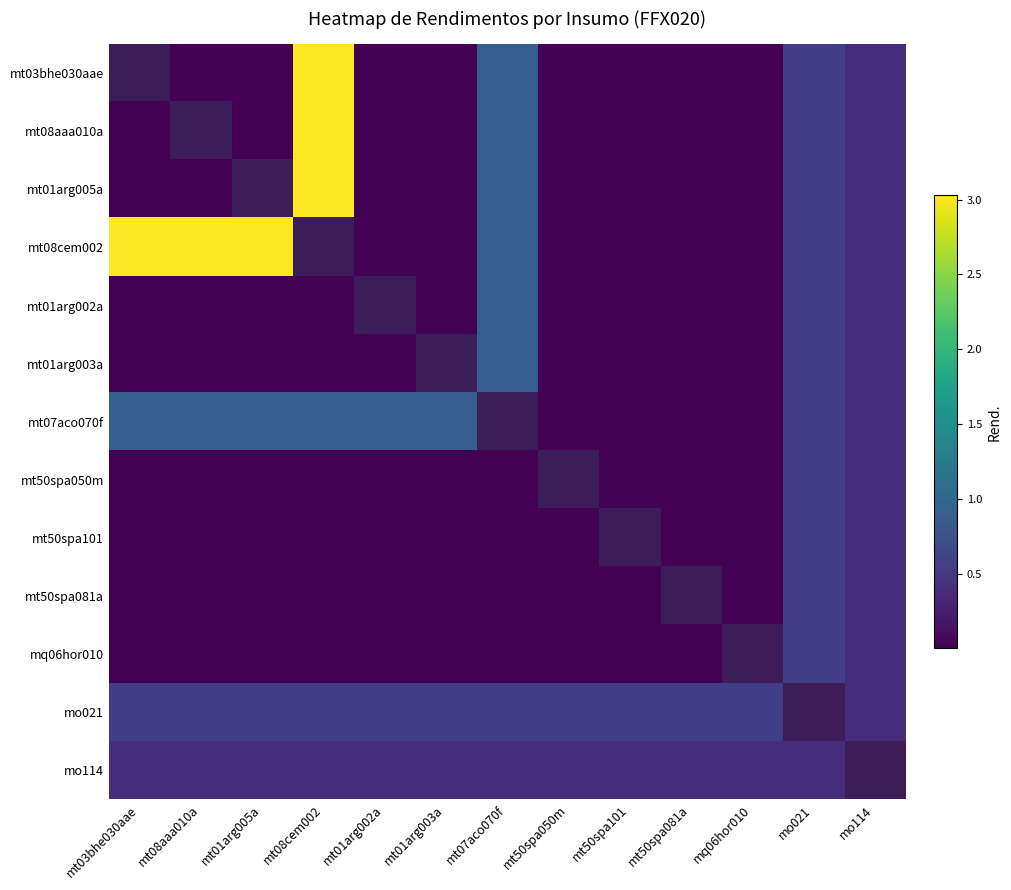

What is the approximate value of mo021 at mq06hor010?

0.6